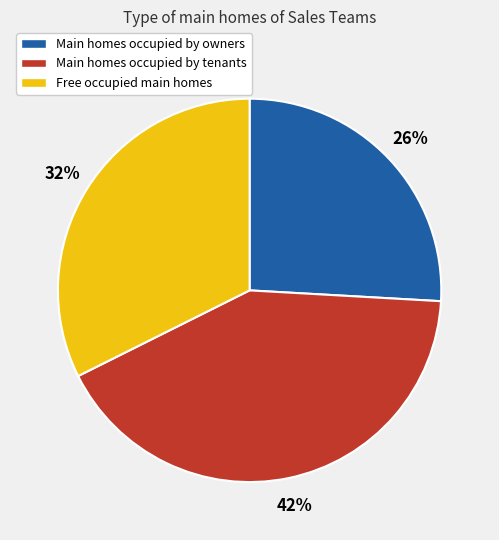

To the nearest percent, what is the average slice percentage?

33%